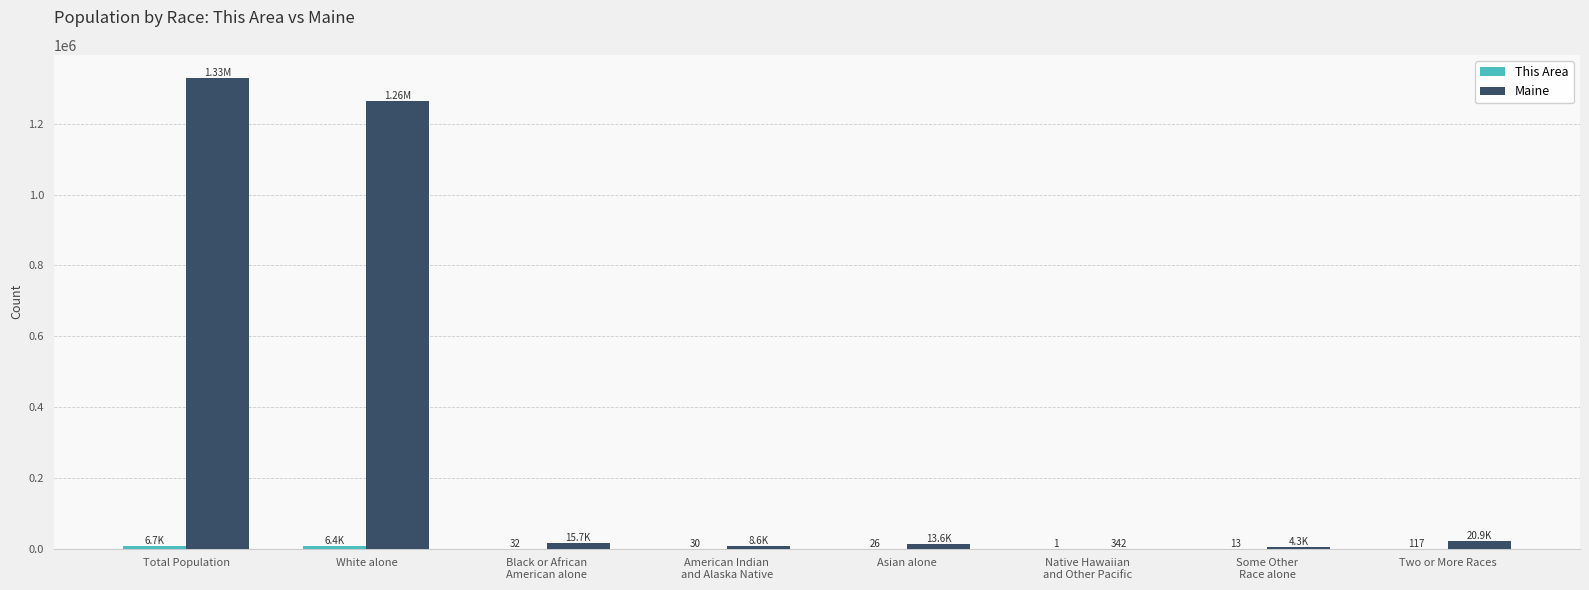

Which series has the largest total across all categories?

Maine